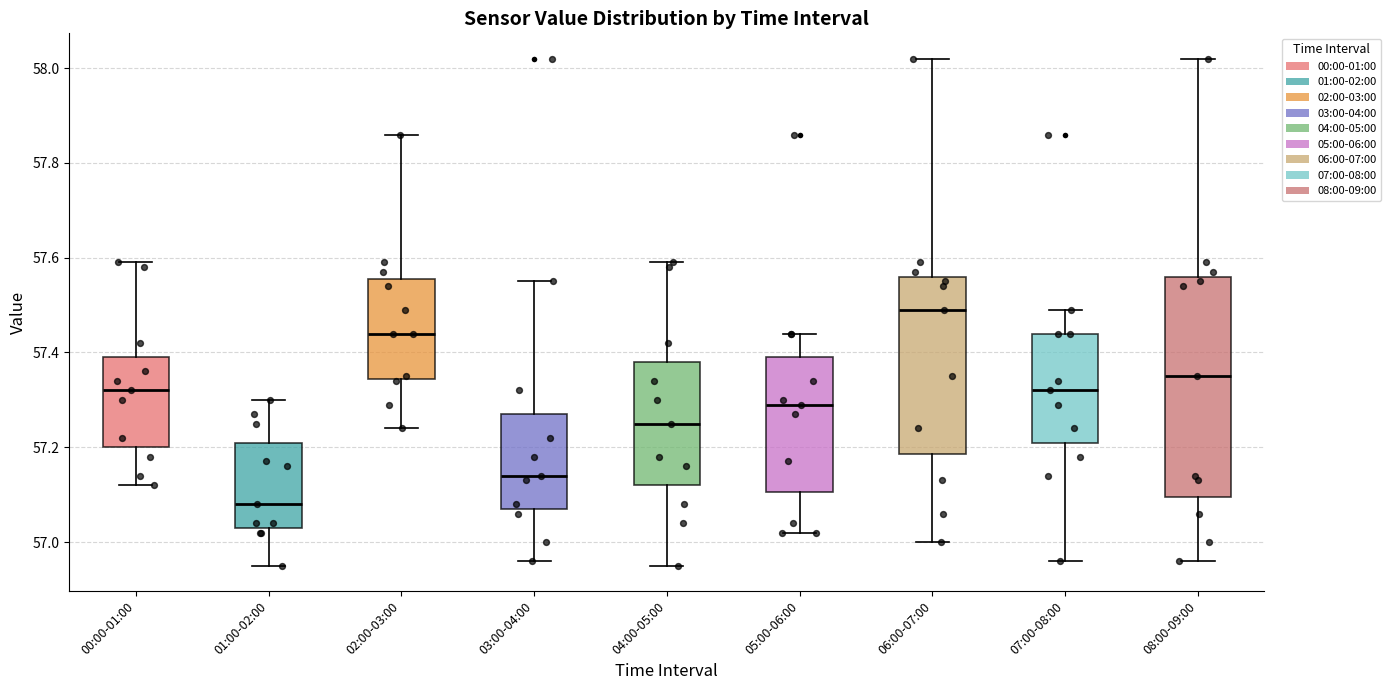

Which box has the highest median line?

06:00-07:00